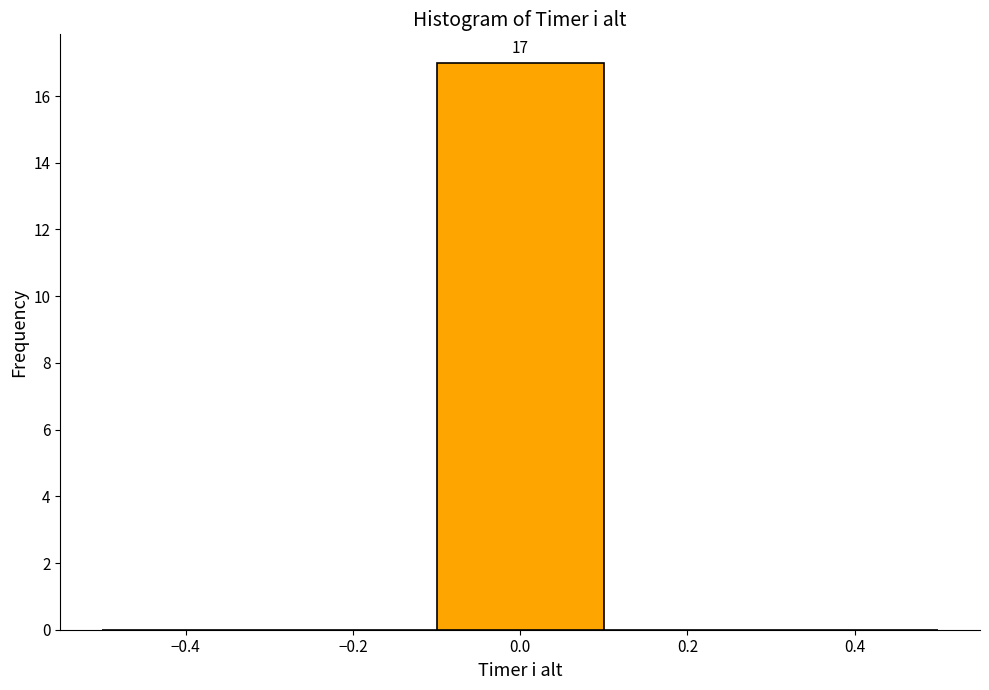

Which range on the x-axis has the tallest bar?

-0.1 to 0.1